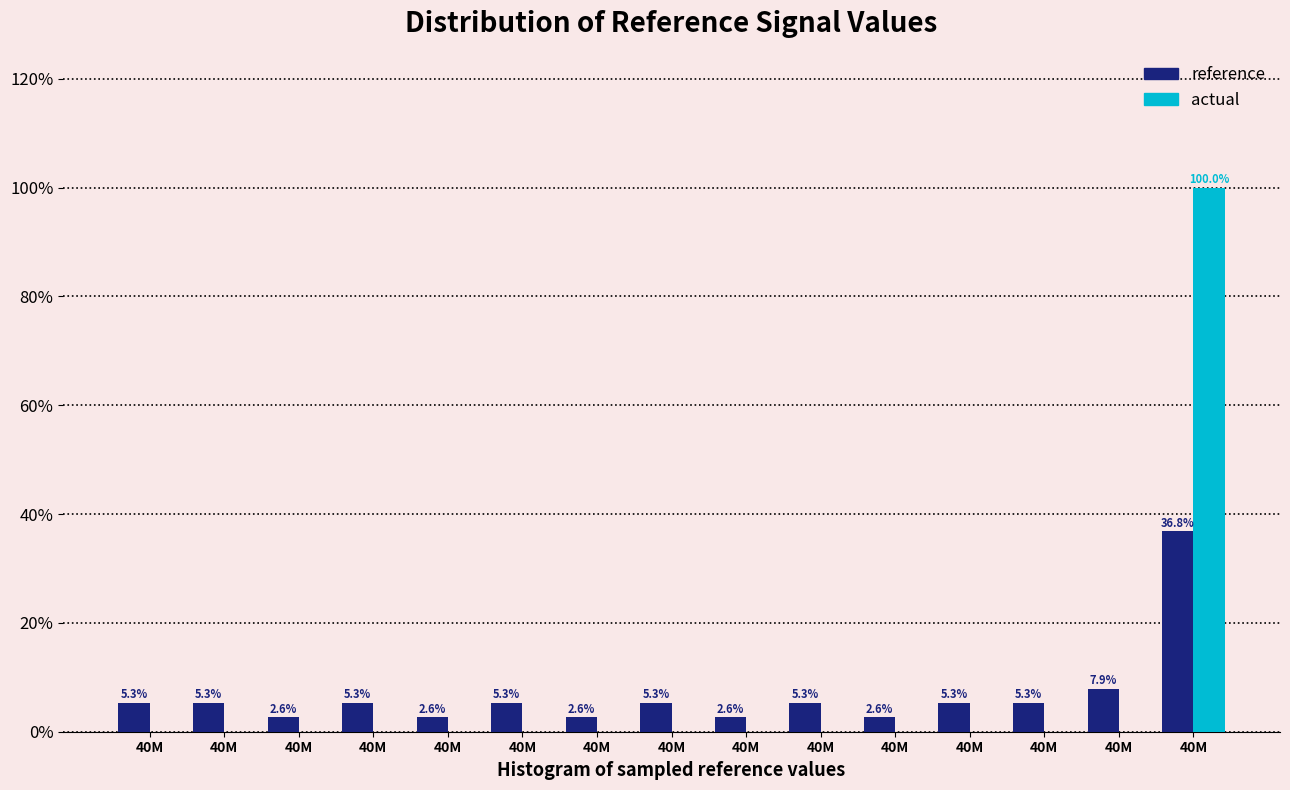

How many groups of bars are there?

15